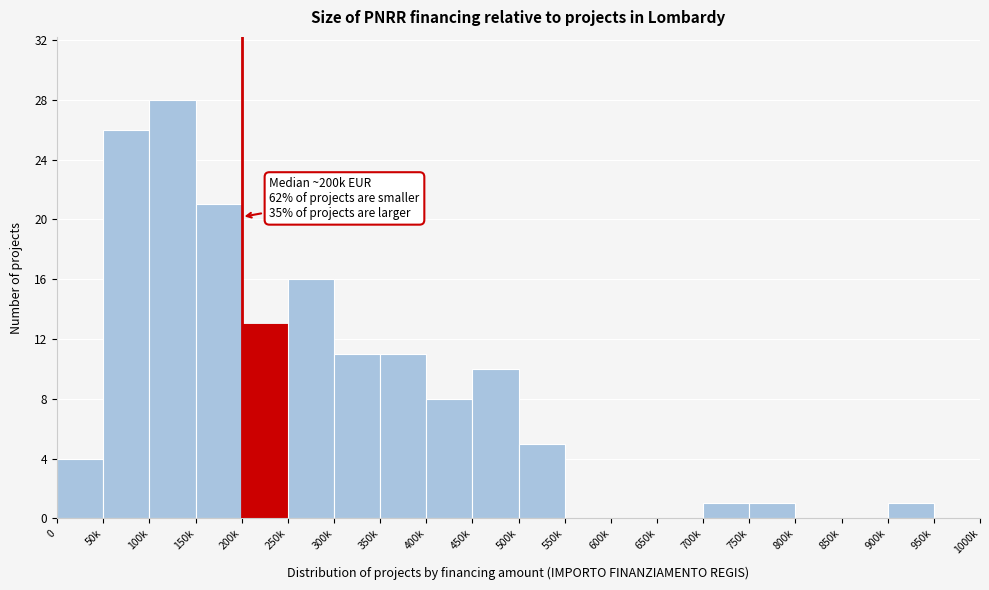

Reading left to right, extract all data points from this chart.

0=4	50k=26	100k=28	150k=21	200k=13	250k=16	300k=11	350k=11	400k=8	450k=10	500k=5	550k=0	600k=0	650k=0	700k=1	750k=1	800k=0	850k=0	900k=1	950k=0